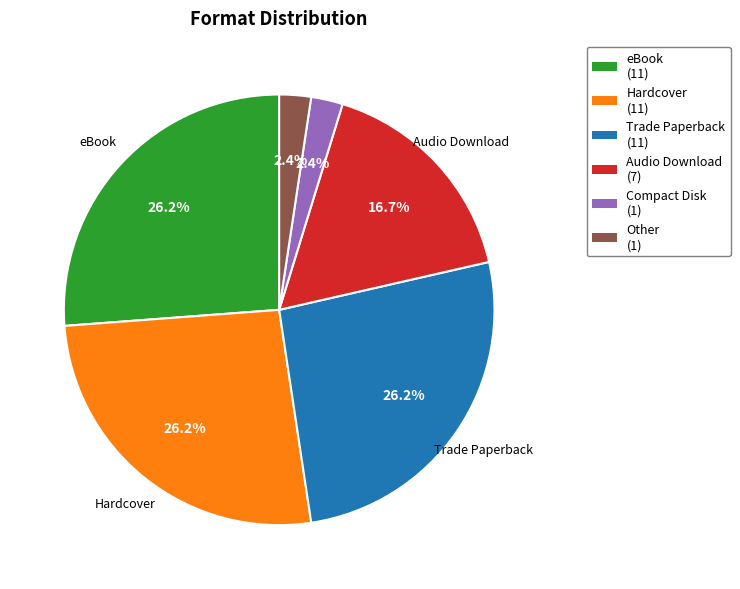

How many slices are in this pie chart?

6